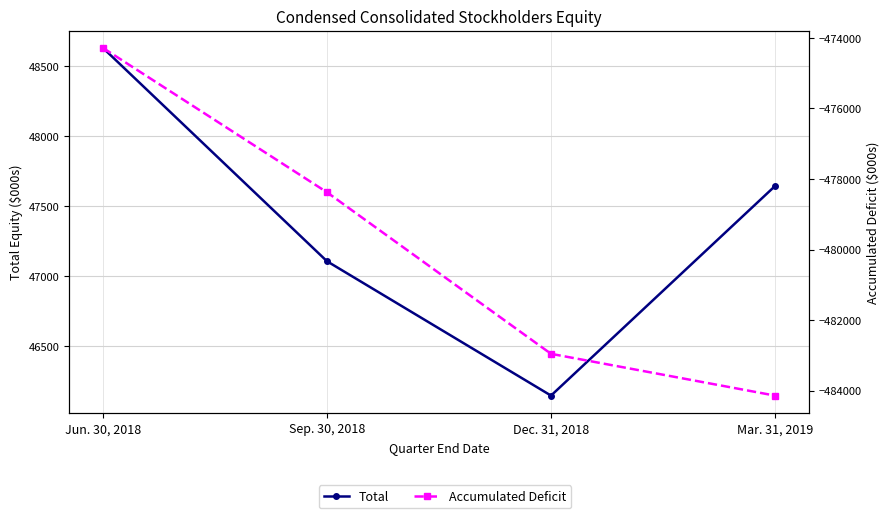

How many lines are shown in the chart?

2